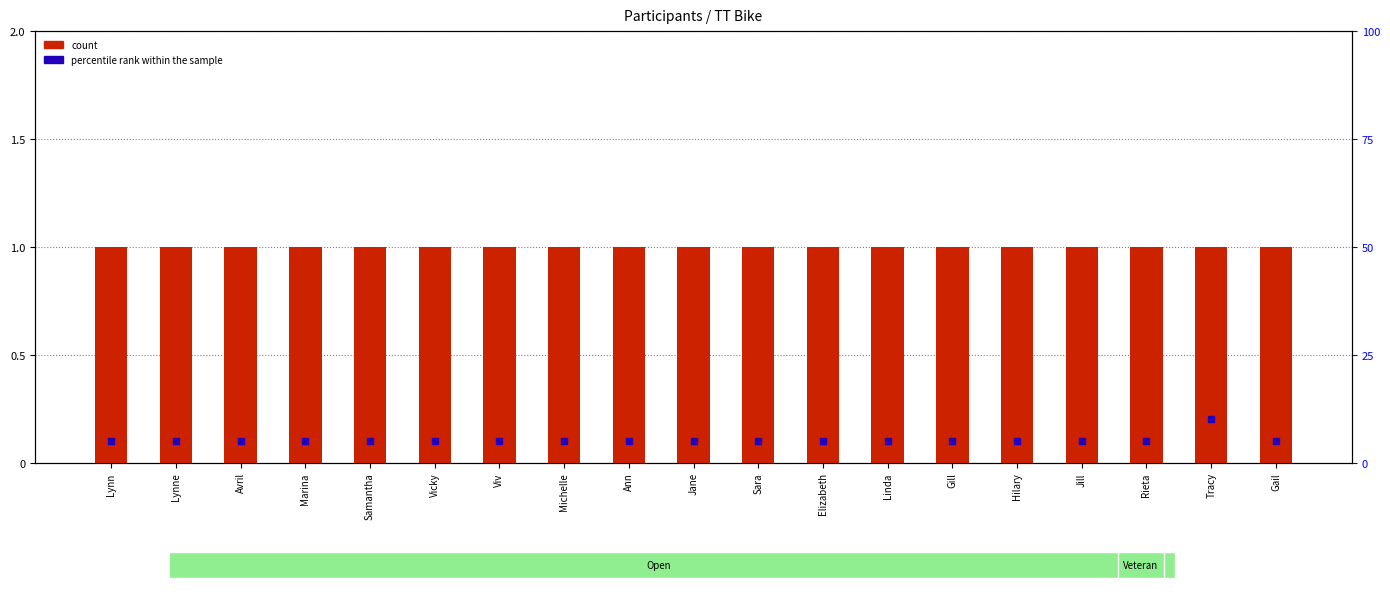

Which series contains the lowest Y value?

percentile rank within the sample